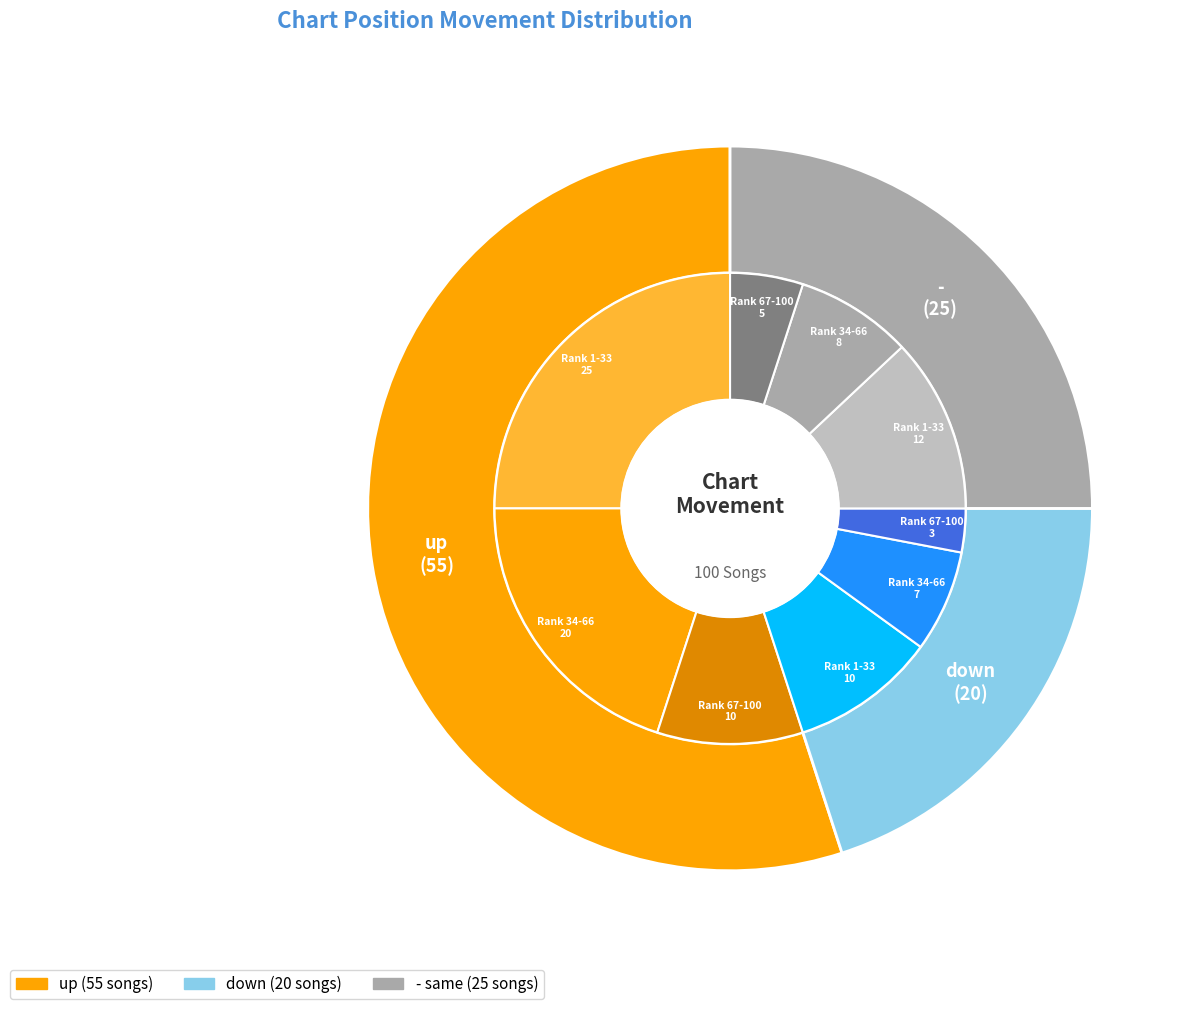

To the nearest percent, what is the difference between the up and - slice percentages?

30%